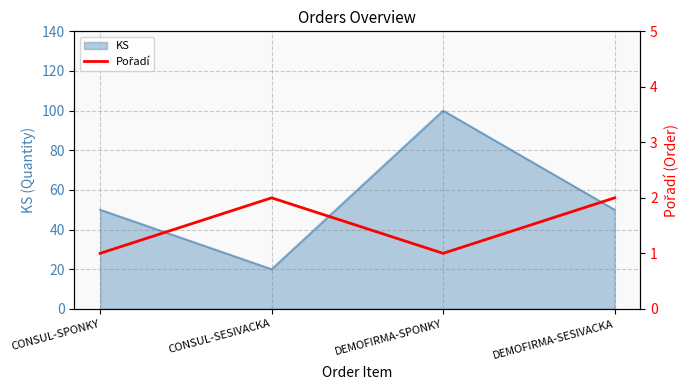

What is the label of the 3rd point from the left?

DEMOFIRMA-SPONKY